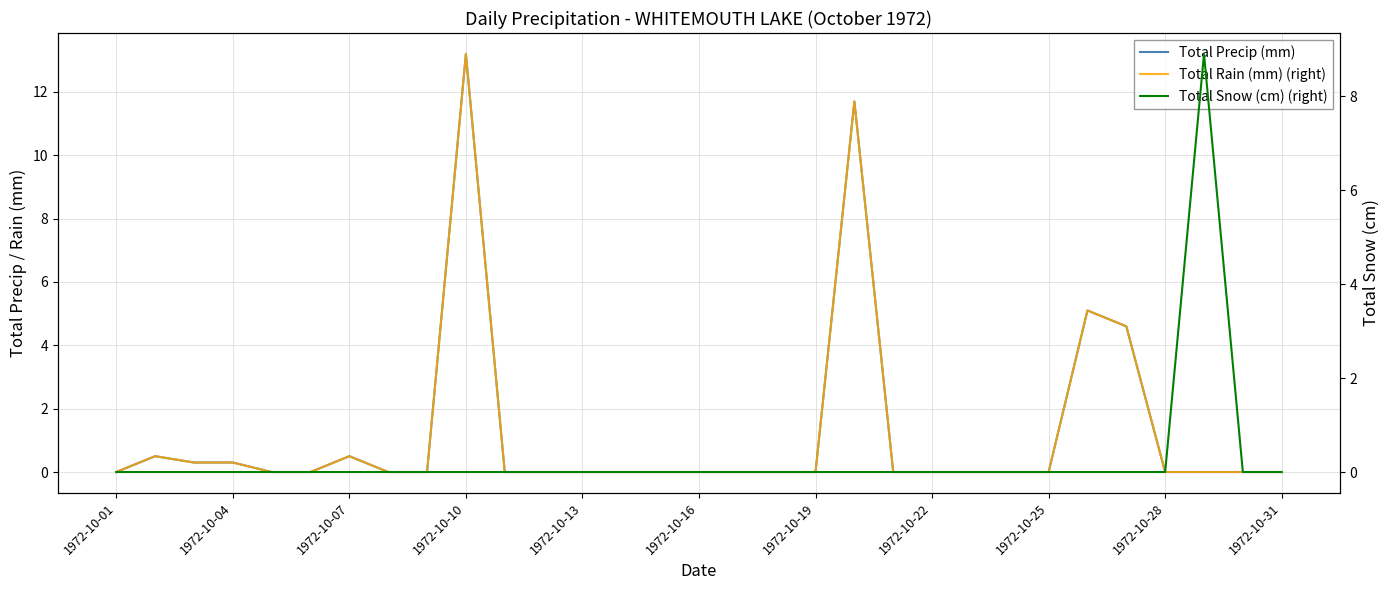

Reading left to right, what are all the values shown in this chart?

Total Precip (mm): 0.0	0.5	0.3	0.3	0.0	0.0	0.5	0.0	0.0	13.2	0.0	0.0	0.0	0.0	0.0	0.0	0.0	0.0	0.0	11.7	0.0	0.0	0.0	0.0	0.0	5.1	4.6	0.0	0.0	0.0	0.0
Total Rain (mm) (right): 0.0	0.5	0.3	0.3	0.0	0.0	0.5	0.0	0.0	13.2	0.0	0.0	0.0	0.0	0.0	0.0	0.0	0.0	0.0	11.7	0.0	0.0	0.0	0.0	0.0	5.1	4.6	0.0	0.0	0.0	0.0
Total Snow (cm) (right): 0.0	0.0	0.0	0.0	0.0	0.0	0.0	0.0	0.0	0.0	0.0	0.0	0.0	0.0	0.0	0.0	0.0	0.0	0.0	0.0	0.0	0.0	0.0	0.0	0.0	0.0	0.0	0.0	8.9	0.0	0.0